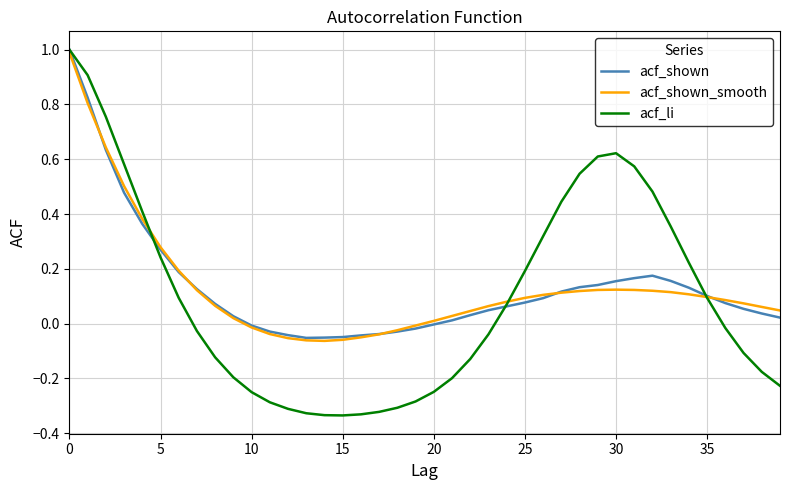

Which series has the widest spread of values?

acf_li